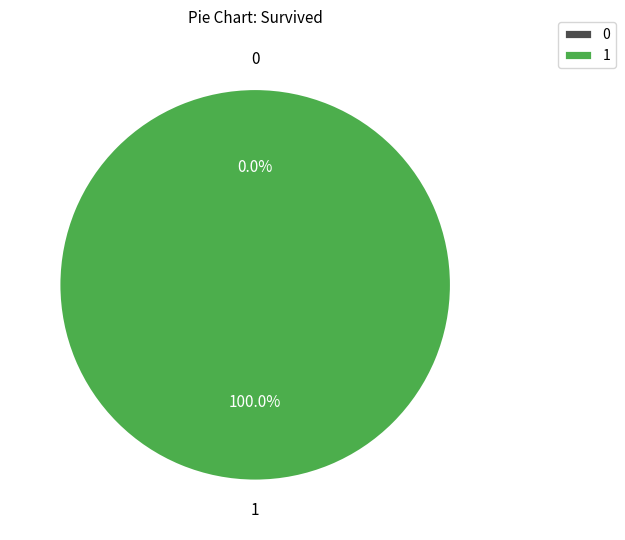

The 22 slice represents 0% of the pie. True or false?

True